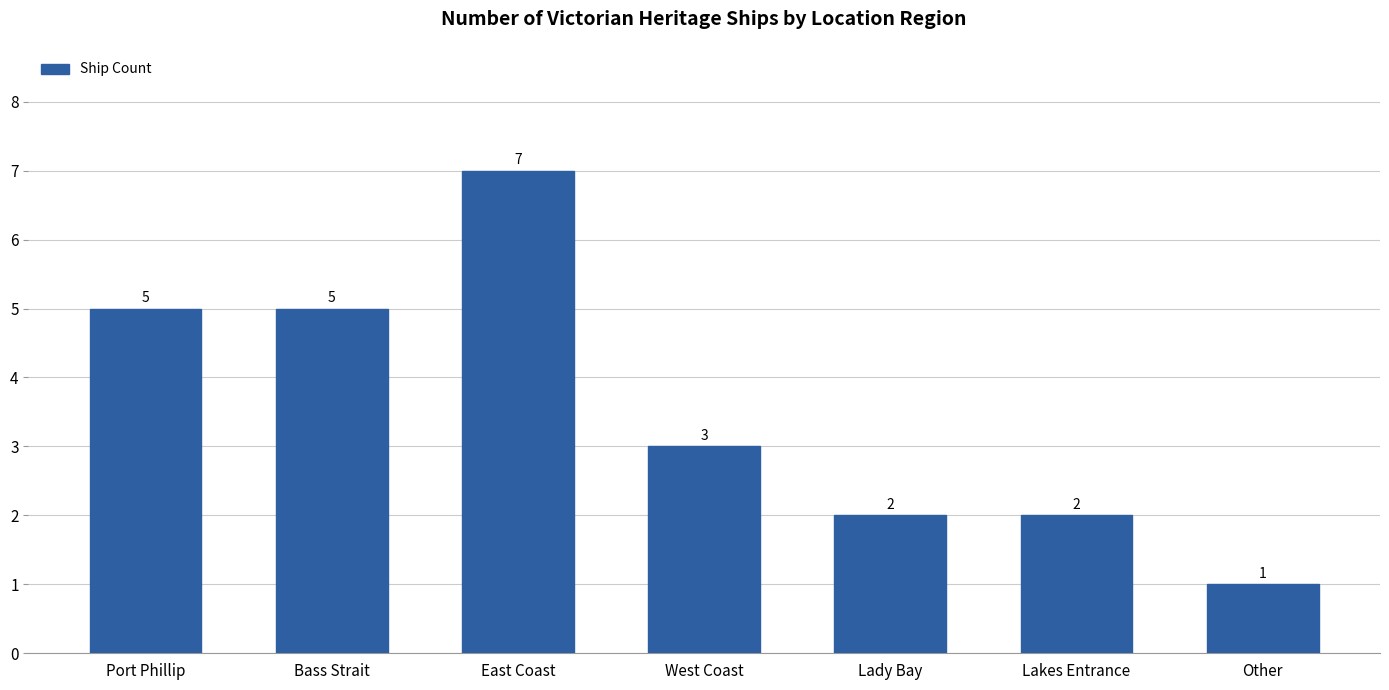

Reading left to right, what are all the values shown in this chart?

Port Phillip=5	Bass Strait=5	East Coast=7	West Coast=3	Lady Bay=2	Lakes Entrance=2	Other=1